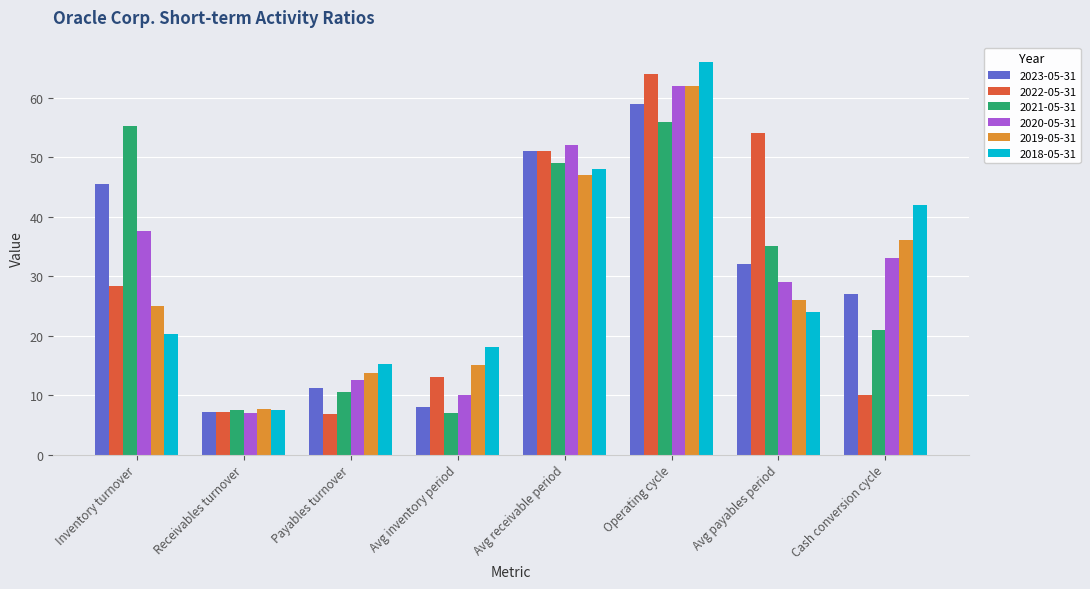

What is the total value across all series at Payables turnover?

70.1